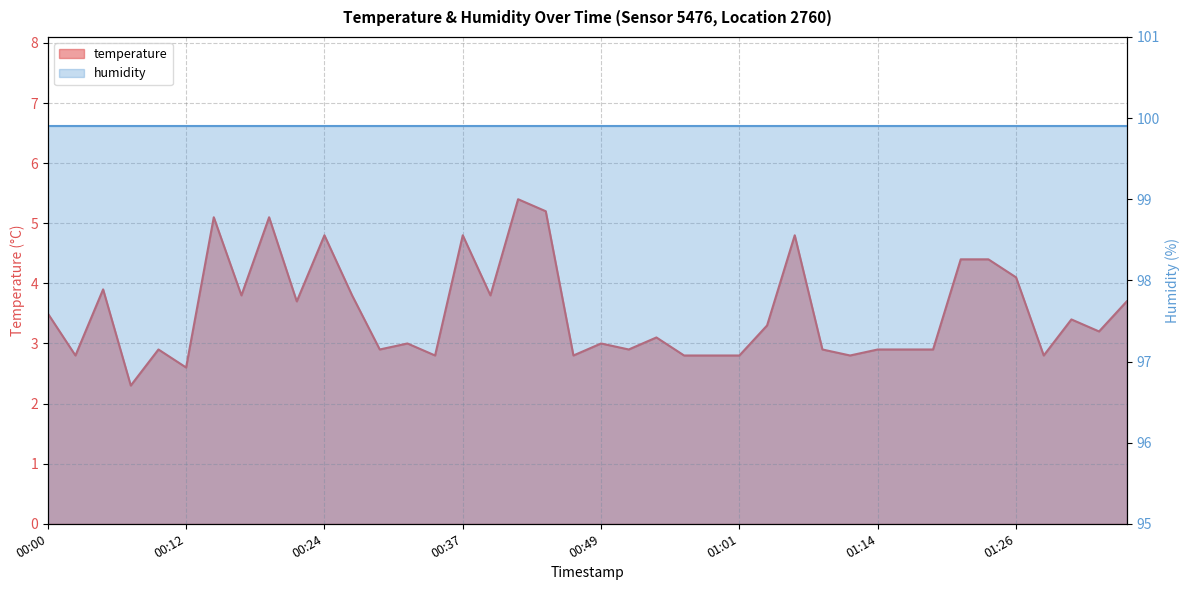

Where is the first local maximum?

2022-11-20T00:05:08